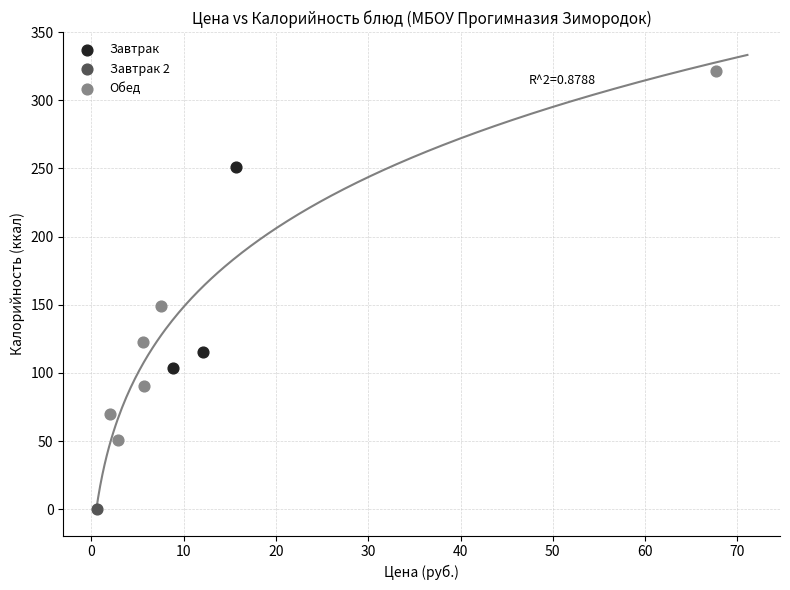

What are all the series names shown in the legend?

Завтрак, Завтрак 2, Обед